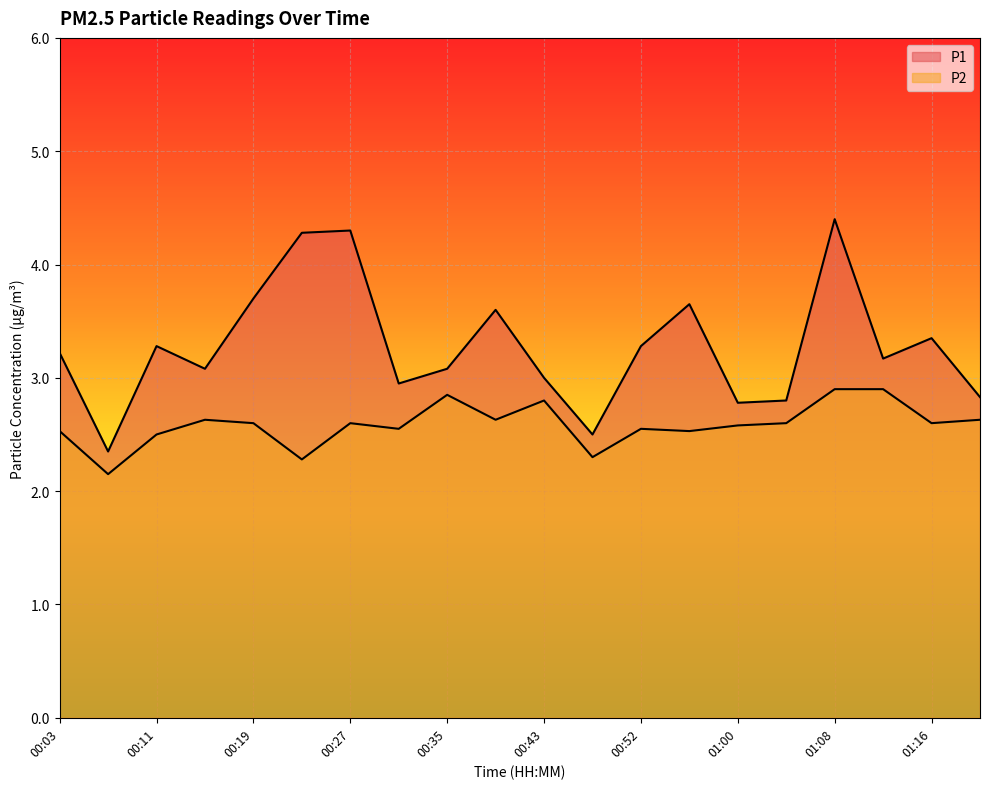

Rank the series by their average value, from highest to lowest.

P1, P2